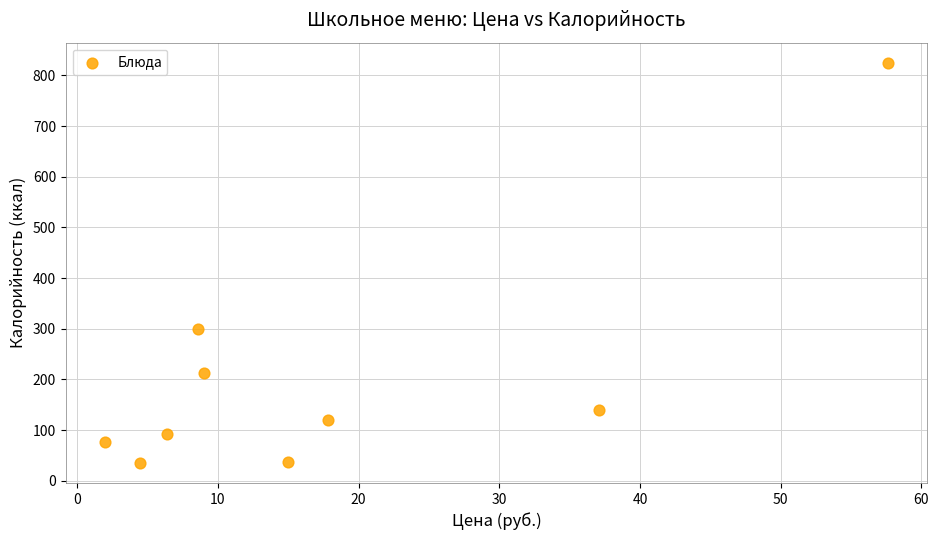

What Y value in the scatter plot is closest to 430?

300.3